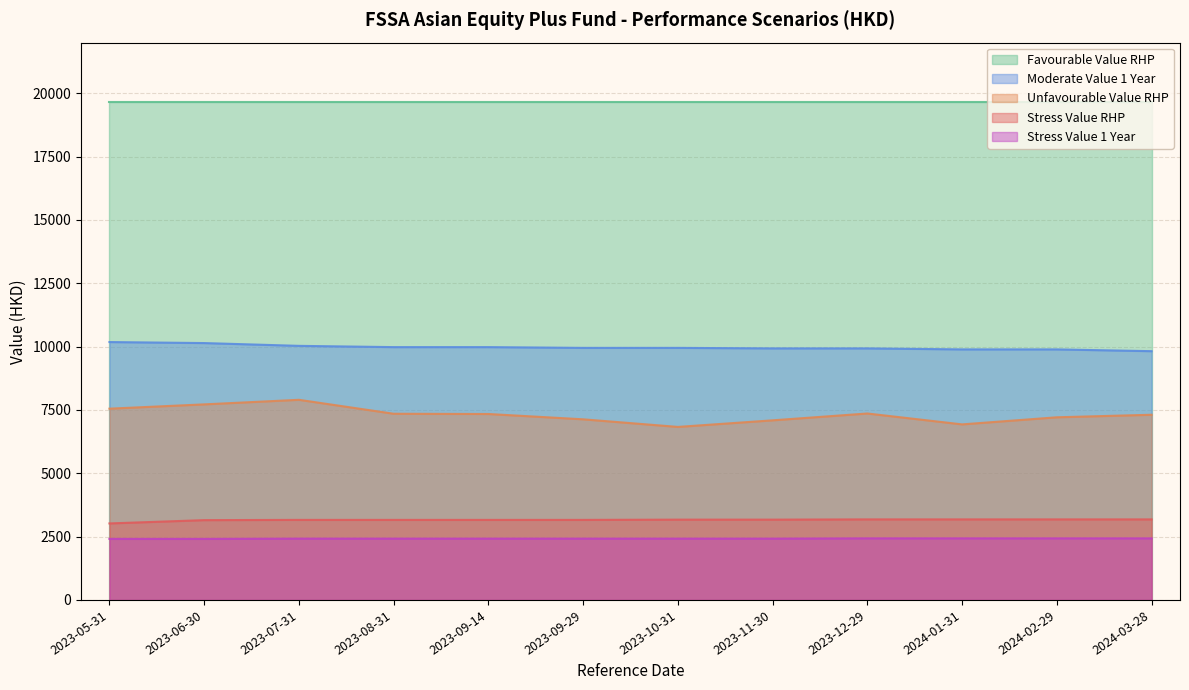

What is the difference between the highest and lowest values at 2024-02-29?

17240